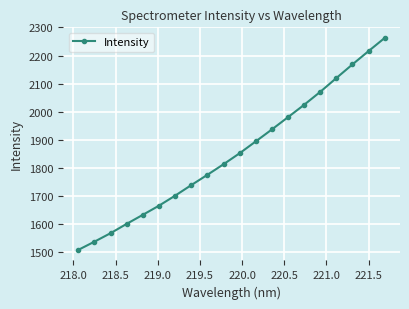

Reading left to right, list all the values displayed in this chart.

1508.9	1538.1	1568.3	1601.5	1633.6	1666.1	1701.6	1739.2	1775.8	1813.4	1852.5	1894.7	1937.2	1980.8	2024.8	2070.9	2120.0	2168.6	2215.9	2262.8